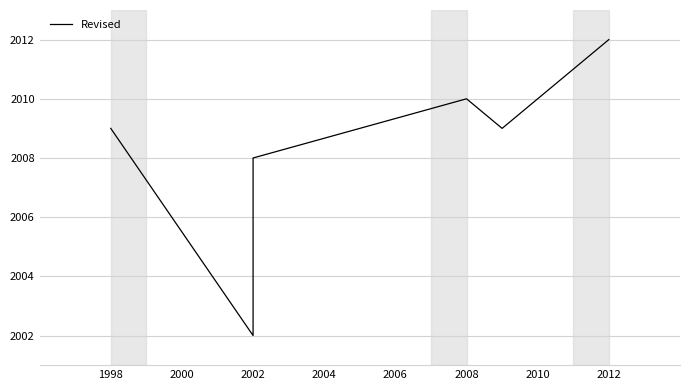

What is the sum of all values?

12050